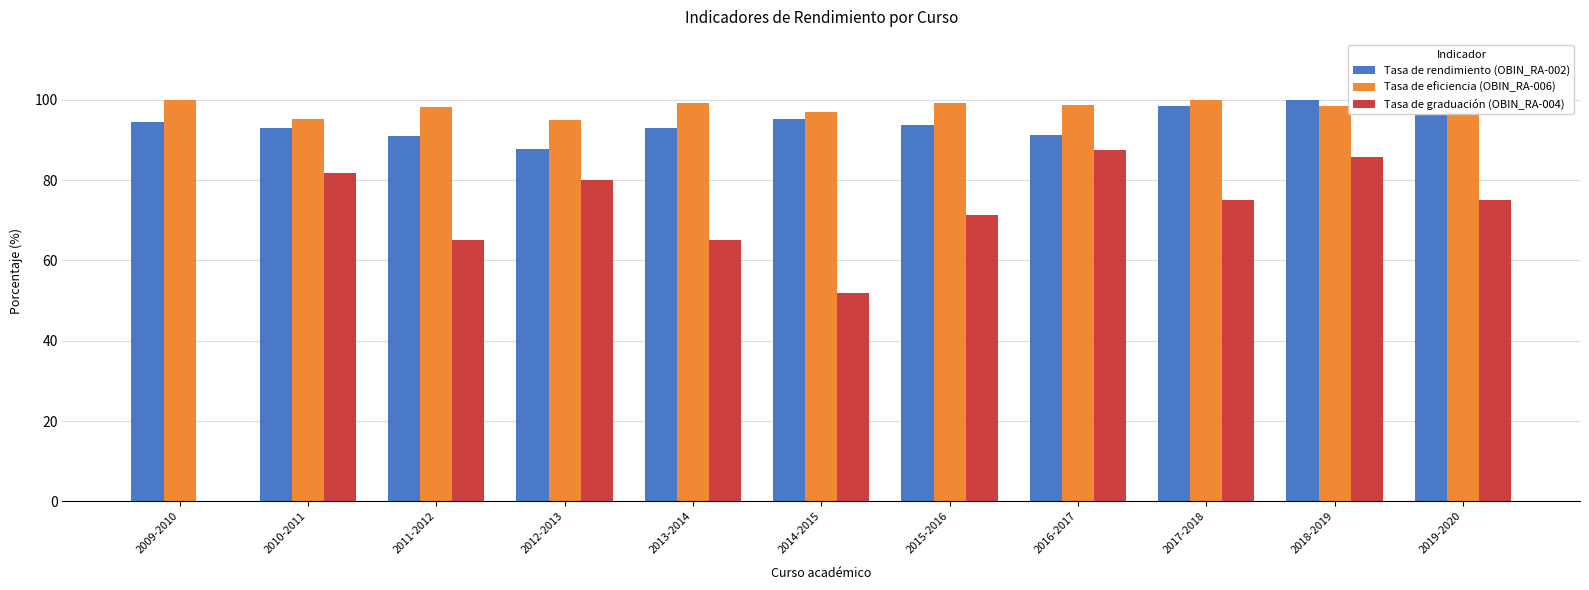

How many categories are shown in the chart?

11